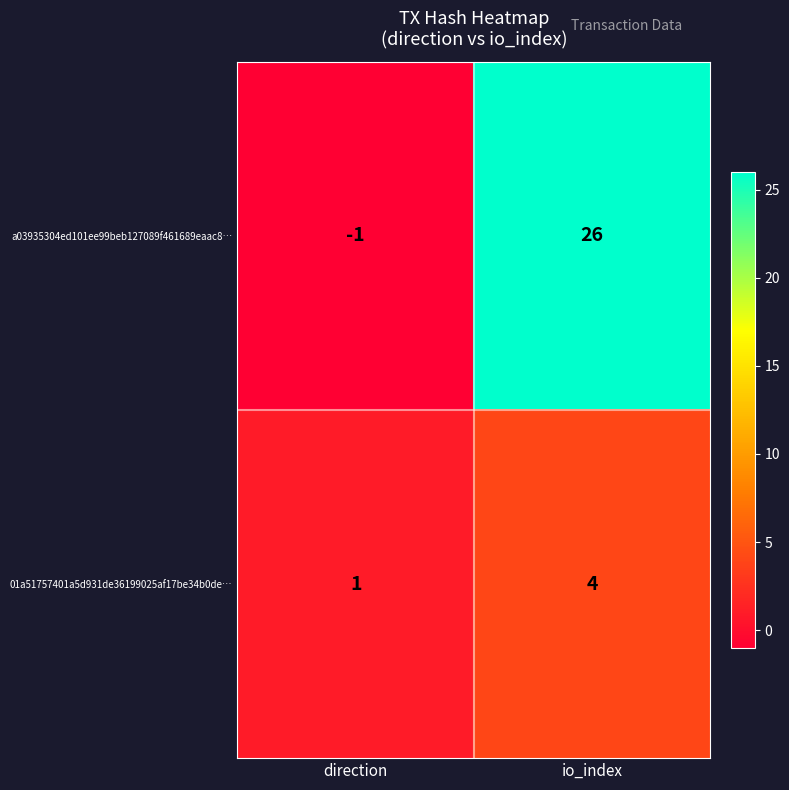

Reading left to right, transcribe all the data shown in this chart.

a03935304ed101ee99beb127089f461689eaac8…: -1	26
01a51757401a5d931de36199025af17be34b0de…: 1	4